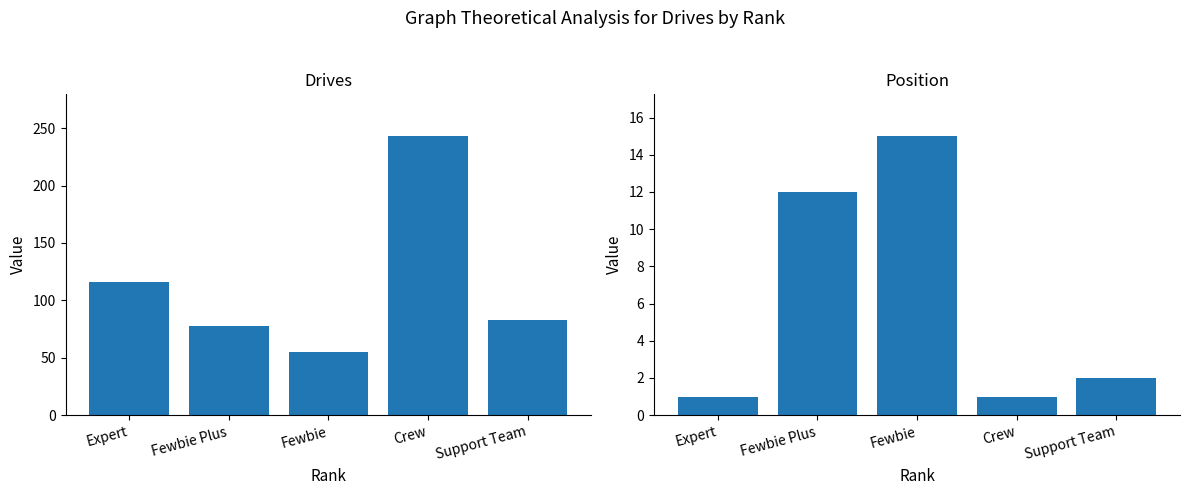

At which label is Drives closest to 149?

Expert